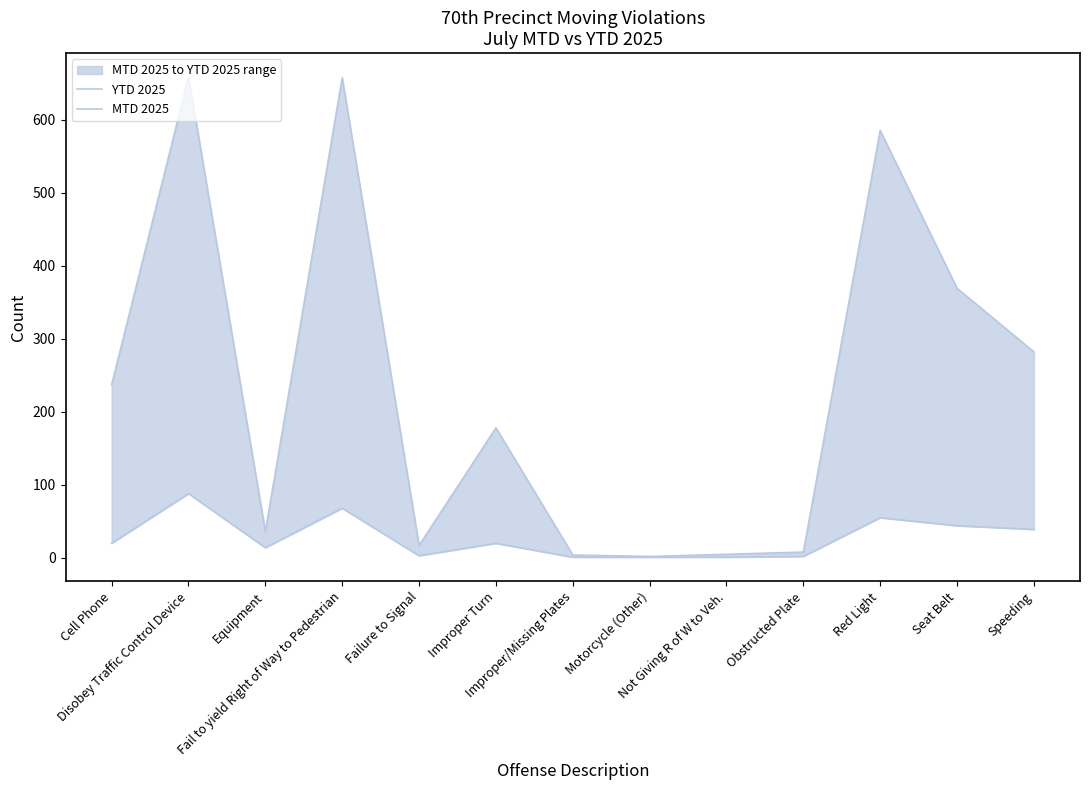

Where is the first local maximum for MTD 2025?

Disobey Traffic Control Device